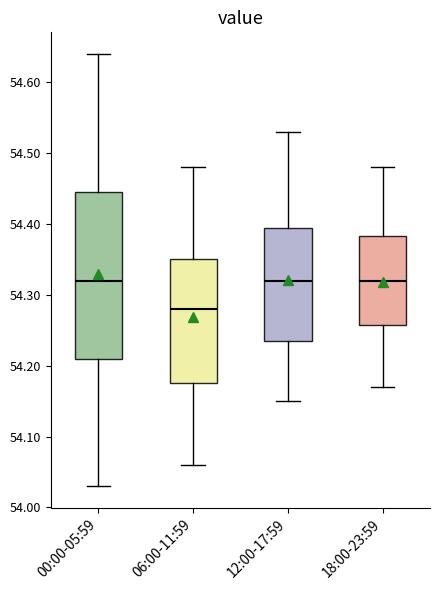

Where is the lower edge of the box for 12:00-17:59 on the y-axis? The values are not printed on the chart, so give them approximately, as read against the axis.

54.24